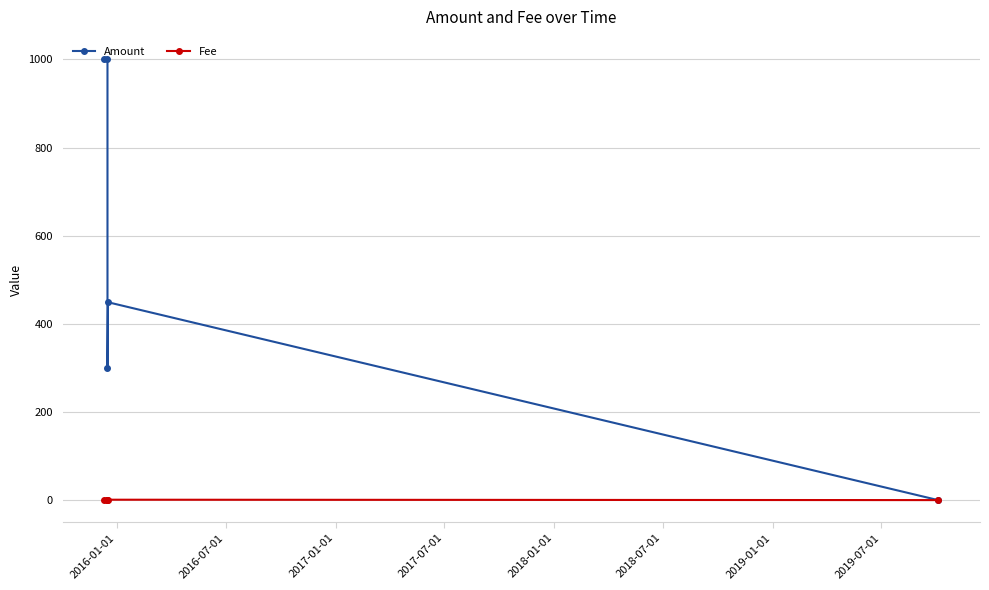

Which series has the widest spread of values?

Amount